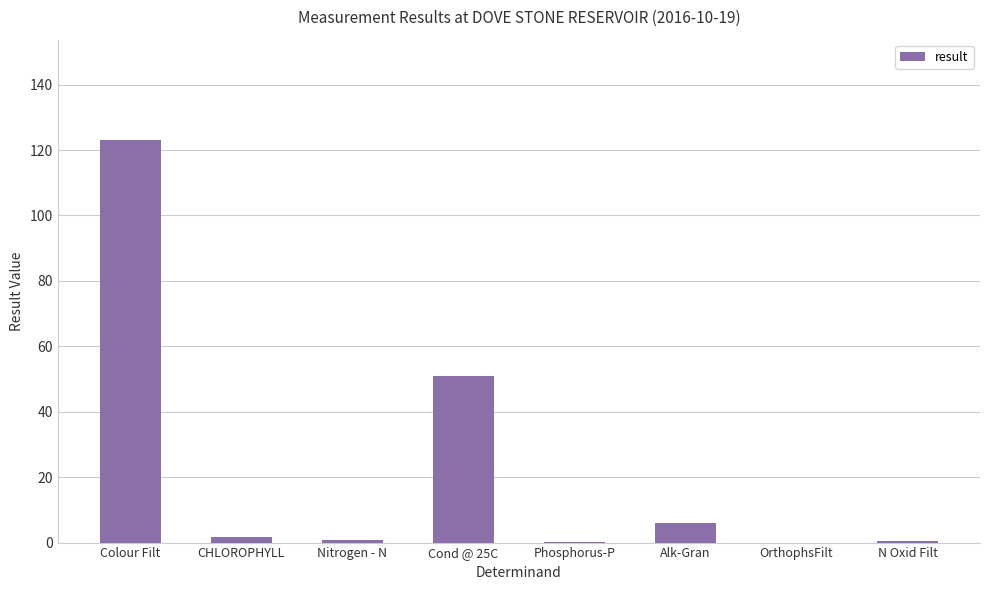

What is the sum of the values at CHLOROPHYLL and Phosphorus-P?

1.7